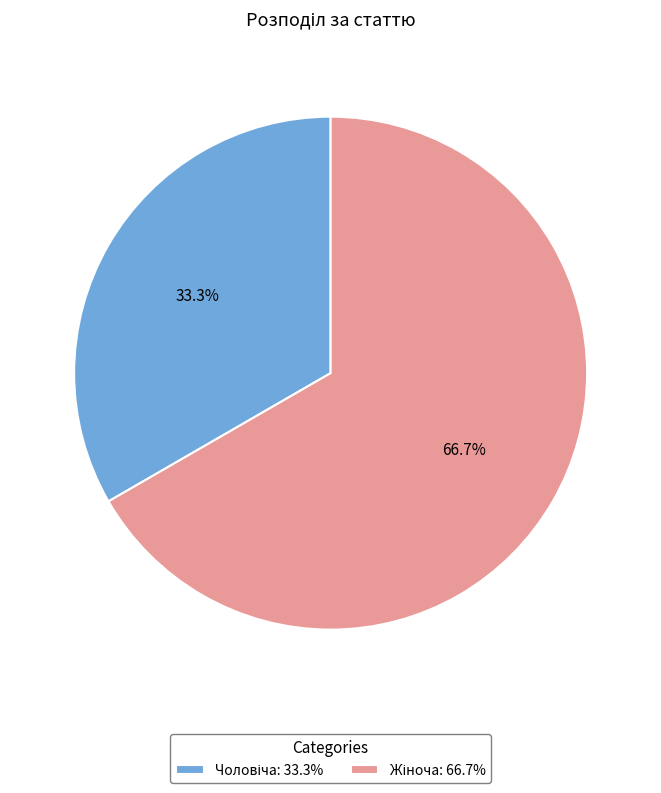

Is there a majority slice in this chart?

Yes